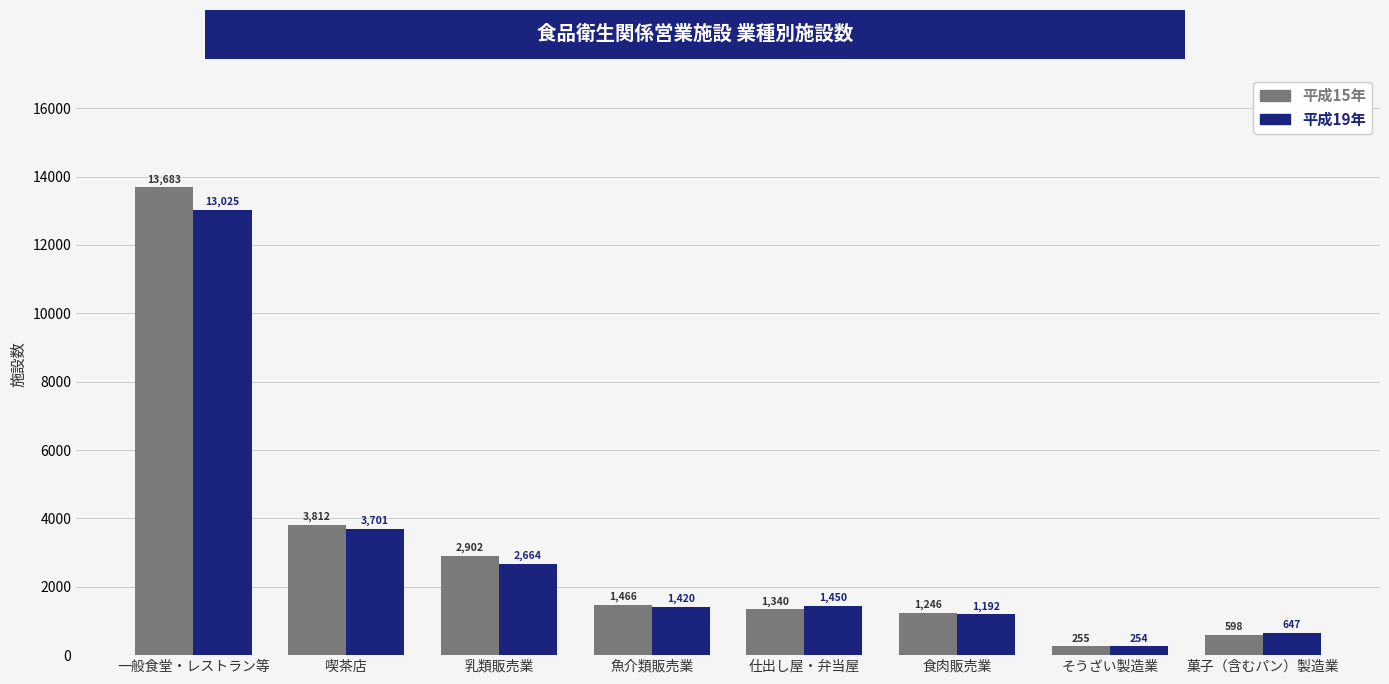

What is the minimum value shown in the chart?

254